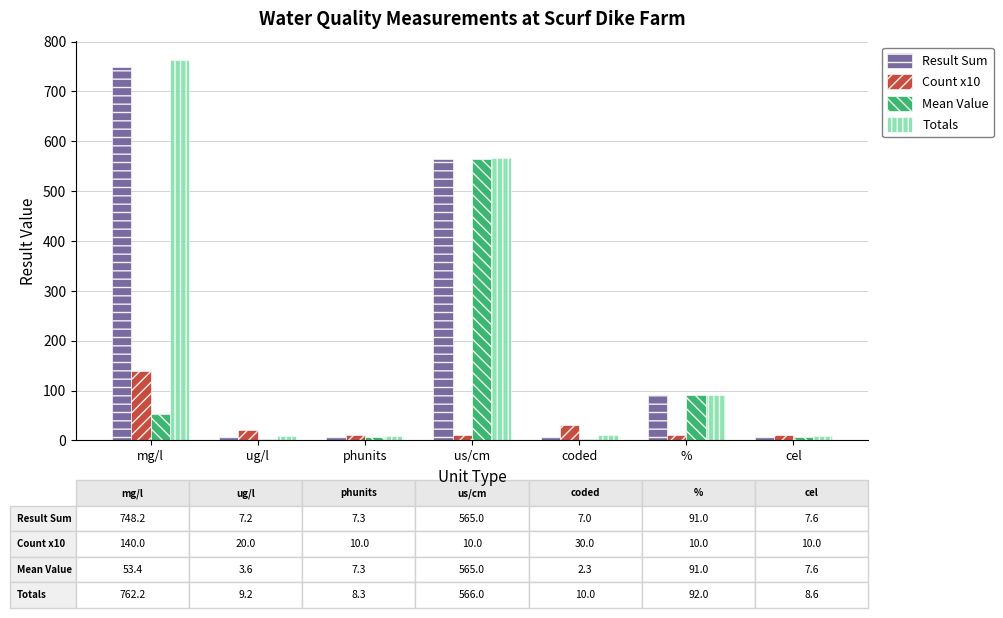

At which category does the chart reach its peak across all series?

mg/l